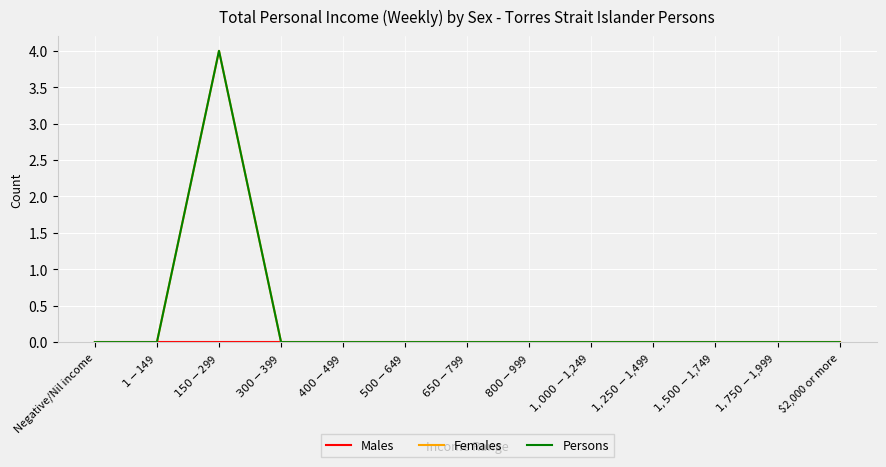

Does the chart display data point markers on the line(s)?

No